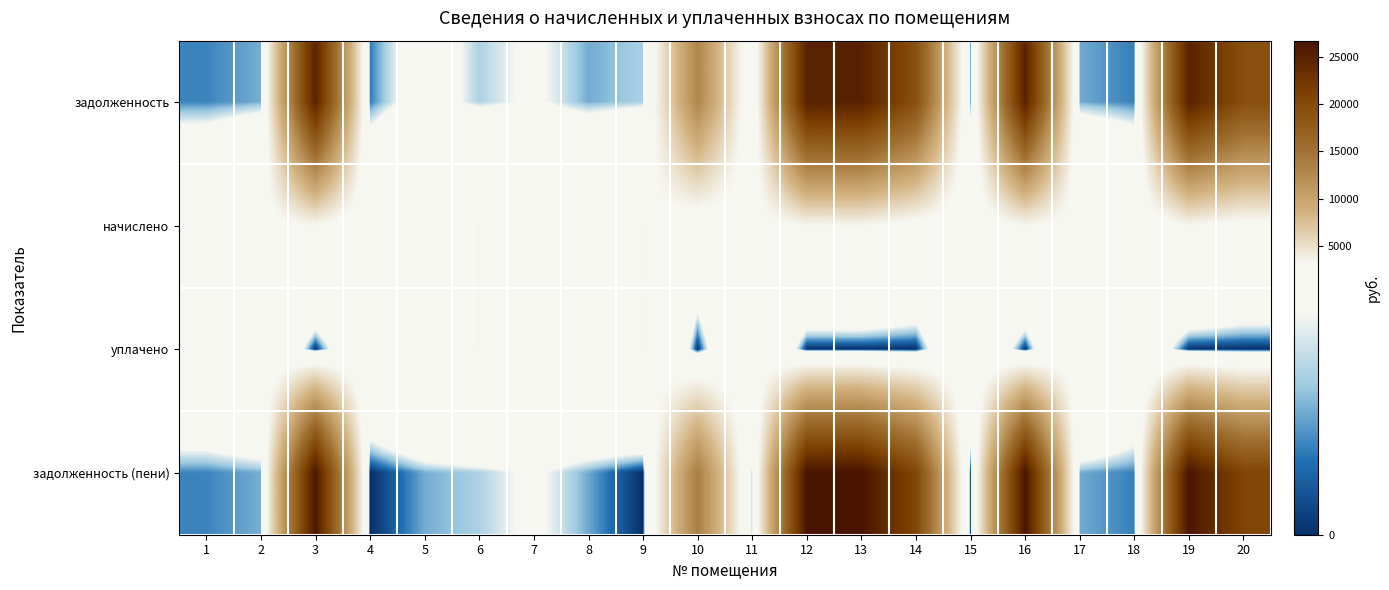

Reading left to right, what are all the values shown in this chart?

задолженность: 1=200.9	2=282.0	3=24804.8	4=186.6	5=766.4	6=359.3	7=562.5	8=276.0	9=358.3	10=12936.8	11=831.7	12=24989.0	13=25173.3	14=19165.6	15=210.4	16=24989.0	17=275.1	18=191.5	19=24989.0	20=19349.9
начислено: 1=1812.6	2=2537.6	3=3210.2	4=1679.0	5=2489.9	6=3234.1	7=1679.0	8=2489.9	9=3224.5	10=1674.3	11=2485.2	12=3234.1	13=3257.9	14=2480.4	15=1893.7	16=3234.1	17=2475.6	18=1717.2	19=3234.1	20=2504.2
уплачено: 1=1813.1	2=2255.7	3=0.0	4=1865.6	5=2766.3	6=3234.1	7=1679.0	8=2499.8	9=3224.5	10=0.0	11=2494.0	12=0.0	13=0.0	14=0.0	15=2104.7	16=0.0	17=2760.8	18=1526.4	19=0.0	20=0.0
задолженность (пени): 1=200.9	2=282.0	3=26339.6	4=0.0	5=276.7	6=359.3	7=561.1	8=269.9	9=0.0	10=13737.3	11=276.9	12=26535.3	13=26731.0	14=20351.6	15=0.0	16=26535.3	17=275.1	18=192.1	19=26535.3	20=20547.2